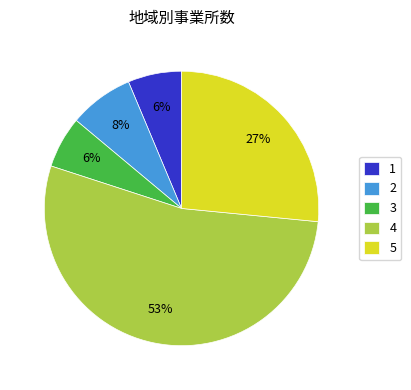

What is the ratio of the value at 4 to the value at 3?

8.8